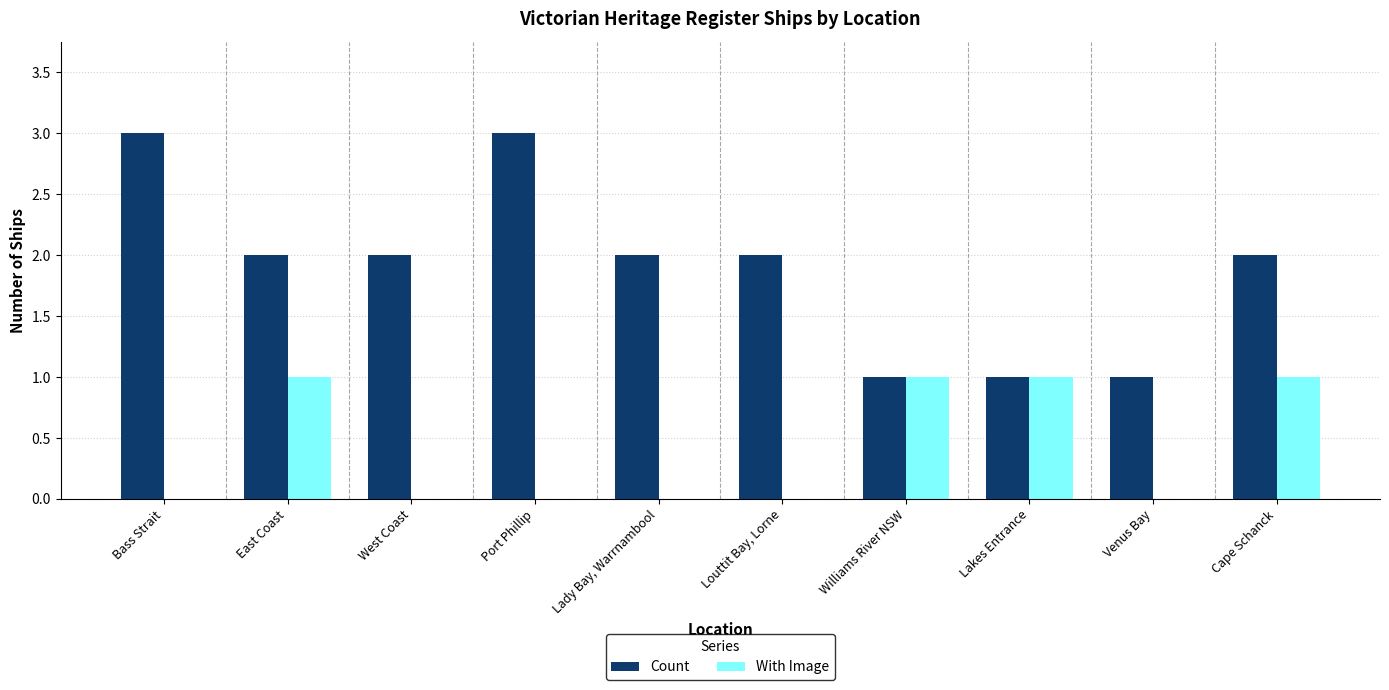

Is it true that With Image equals 2 at Williams River NSW?

False